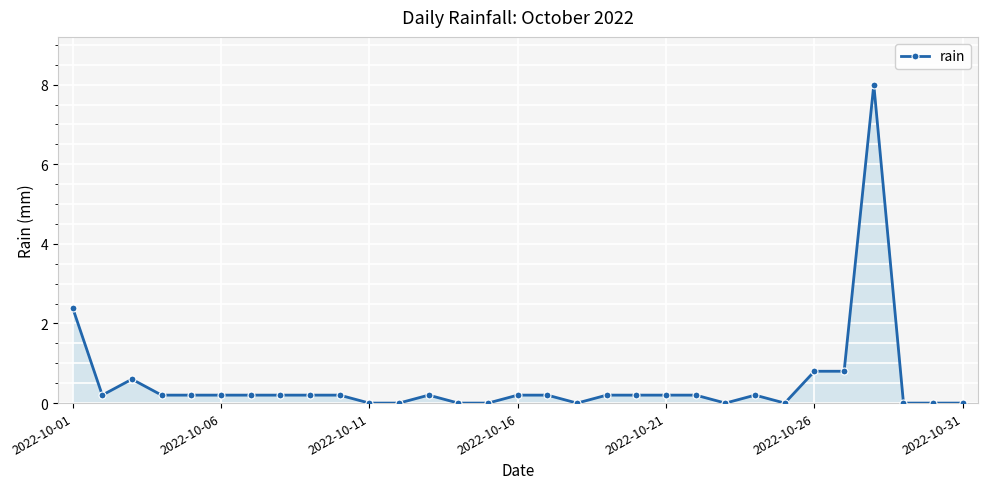

What is the average value?

0.5